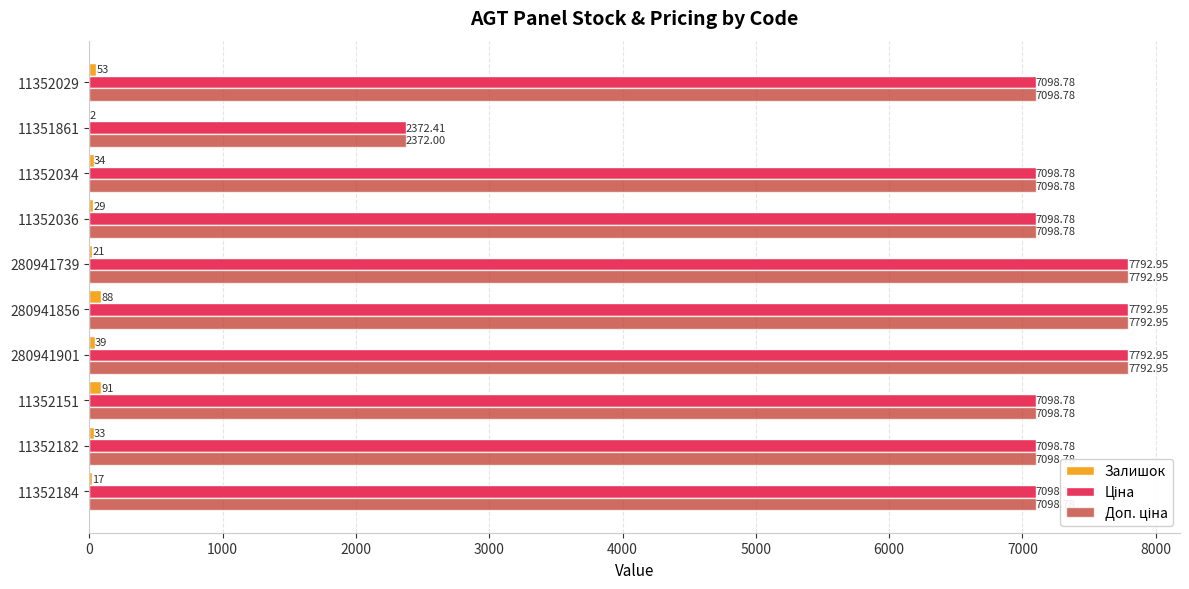

Which series changed the most between 11352151 and 11352029?

Залишок